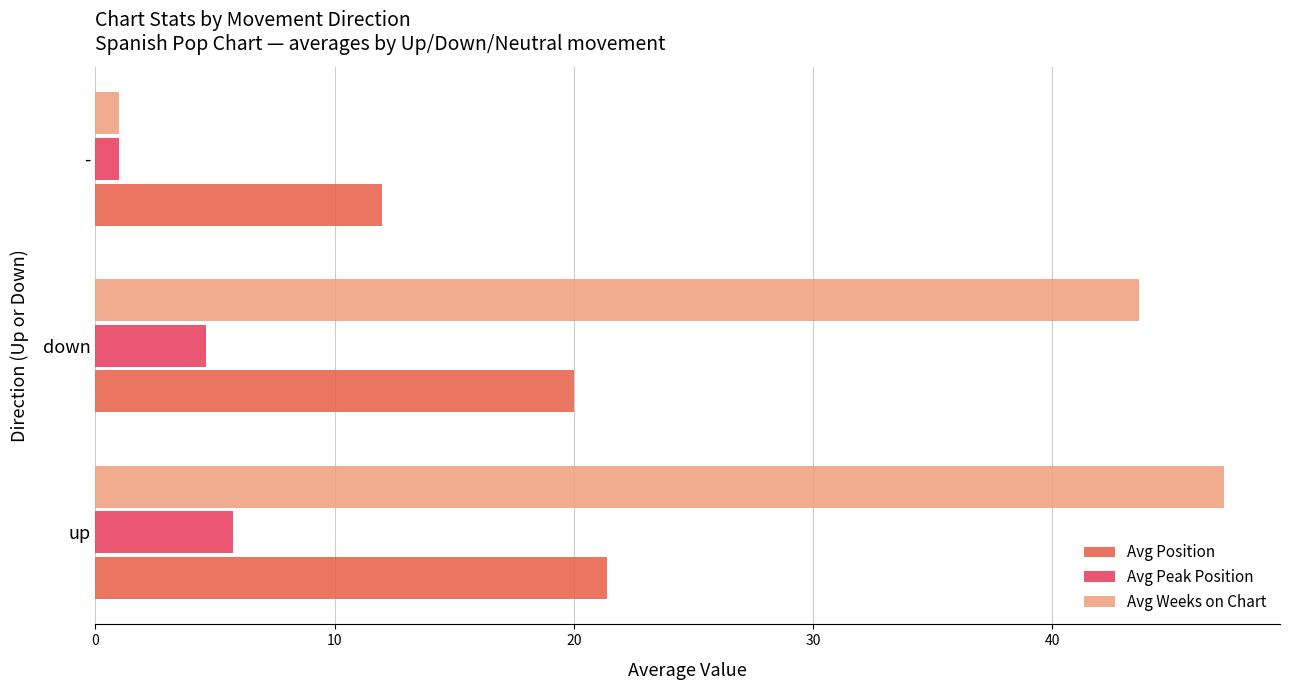

Which series has the largest range (max minus min)?

Avg Weeks on Chart